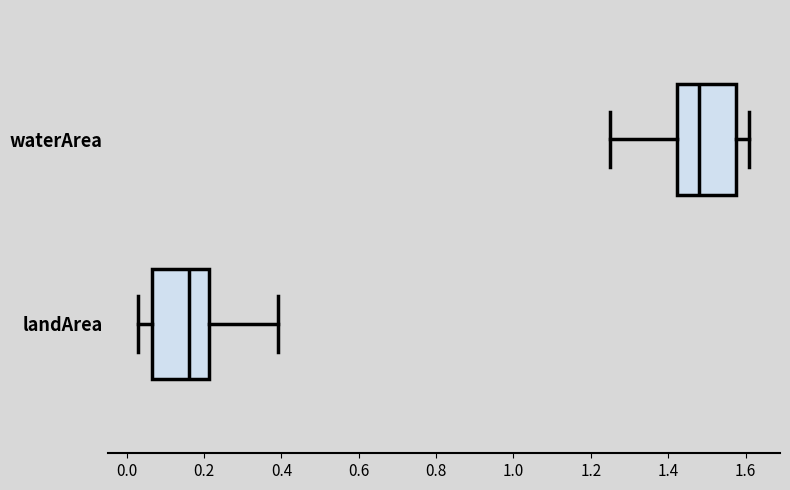

Which box's median line is the furthest to the left?

landArea